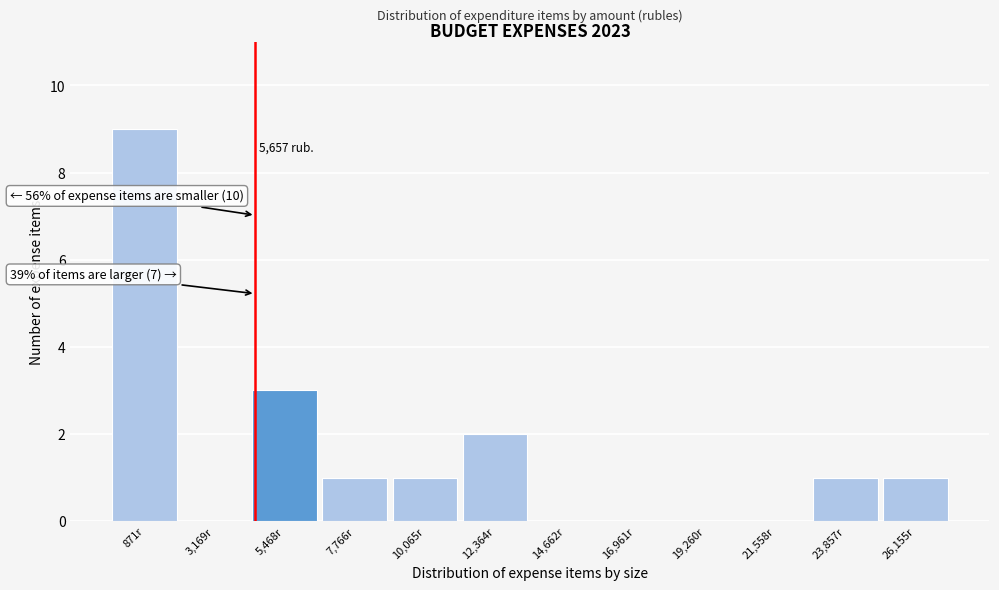

Reading left to right, what are all the values shown in this chart?

871r=9	3,169r=0	5,468r=3	7,766r=1	10,065r=1	12,364r=2	14,662r=0	16,961r=0	19,260r=0	21,558r=0	23,857r=1	26,155r=1